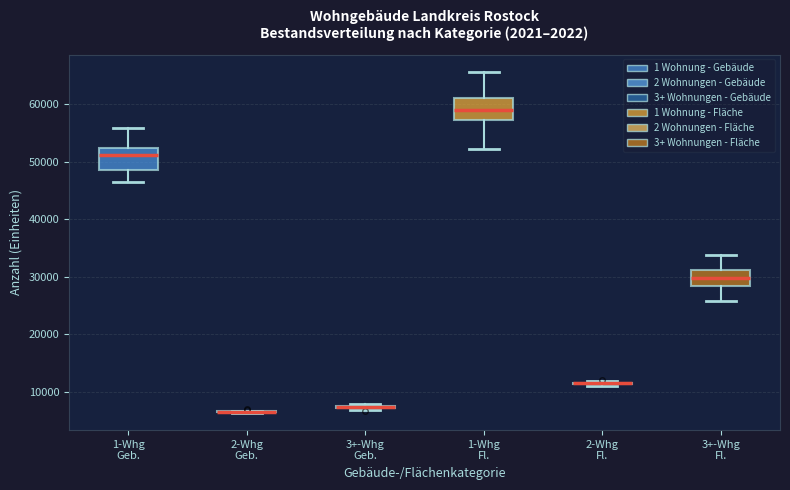

Reading left to right, read every box against the y-axis: the position of its median line, the range the box covers, and the ends of its whiskers. The values are not printed on the chart, so give them approximately, as read against the axis.

1-Whg Geb.: median 51000, box 48000 to 52000, whiskers 47000 to 56000
2-Whg Geb.: box collapsed to a line at 7000, whiskers 6000 to 7000
3+-Whg Geb.: box collapsed to a line at 7000, whiskers 7000 to 8000
1-Whg Fl.: median 59000, box 57000 to 61000, whiskers 52000 to 66000
2-Whg Fl.: box collapsed to a line at 11000, whiskers 11000 to 12000
3+-Whg Fl.: median 30000, box 28000 to 31000, whiskers 26000 to 34000